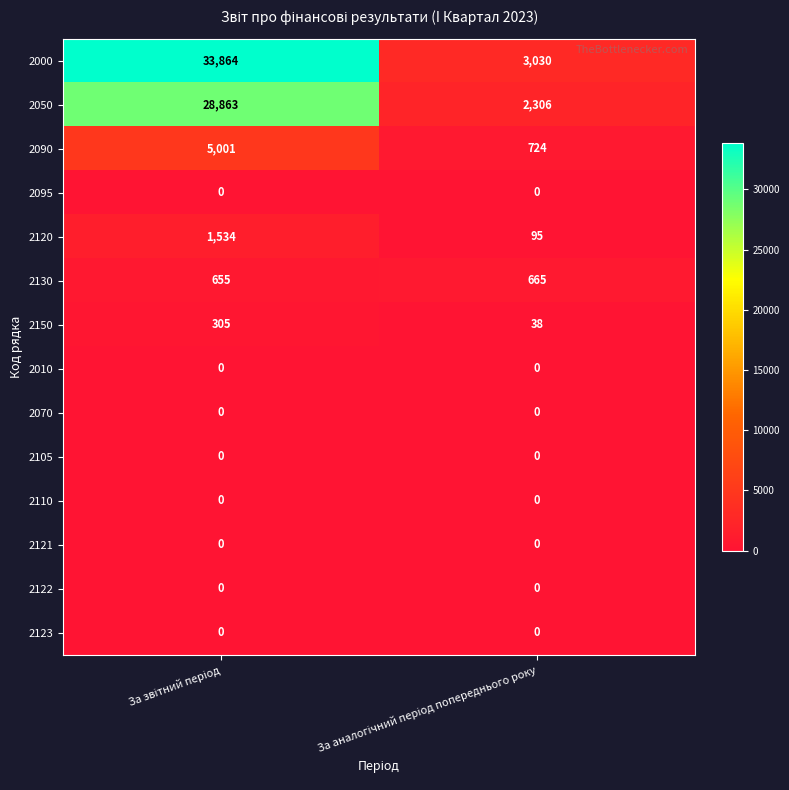

Which series has the largest total across all categories?

2000